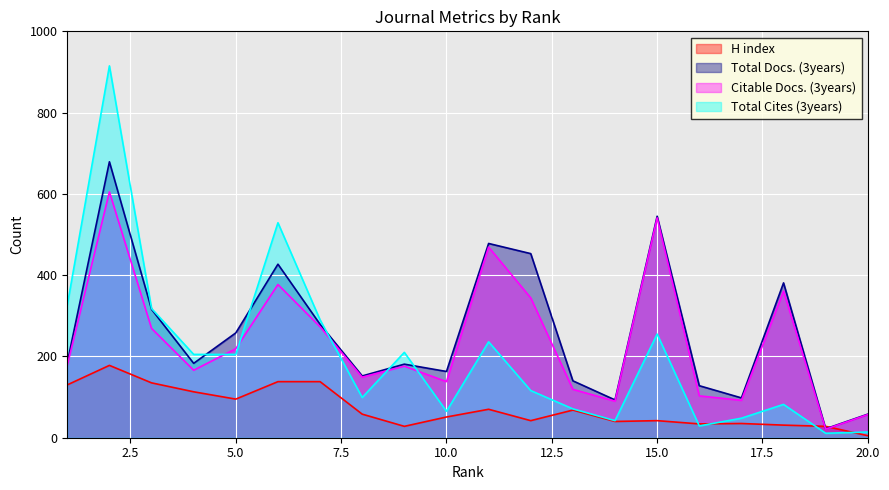

Reading left to right, transcribe all the data shown in this chart.

H index: 130	178	135	113	95	138	138	58	28	51	70	42	68	40	42	34	35	31	28	5
Total Docs. (3years): 185	679	316	183	258	427	279	152	181	163	478	453	140	93	545	128	98	381	22	58
Citable Docs. (3years): 178	605	269	166	219	377	273	149	176	138	469	344	119	90	541	103	92	361	21	57
Total Cites (3years): 326	915	318	205	205	529	290	99	210	65	236	116	71	42	255	29	48	82	11	14